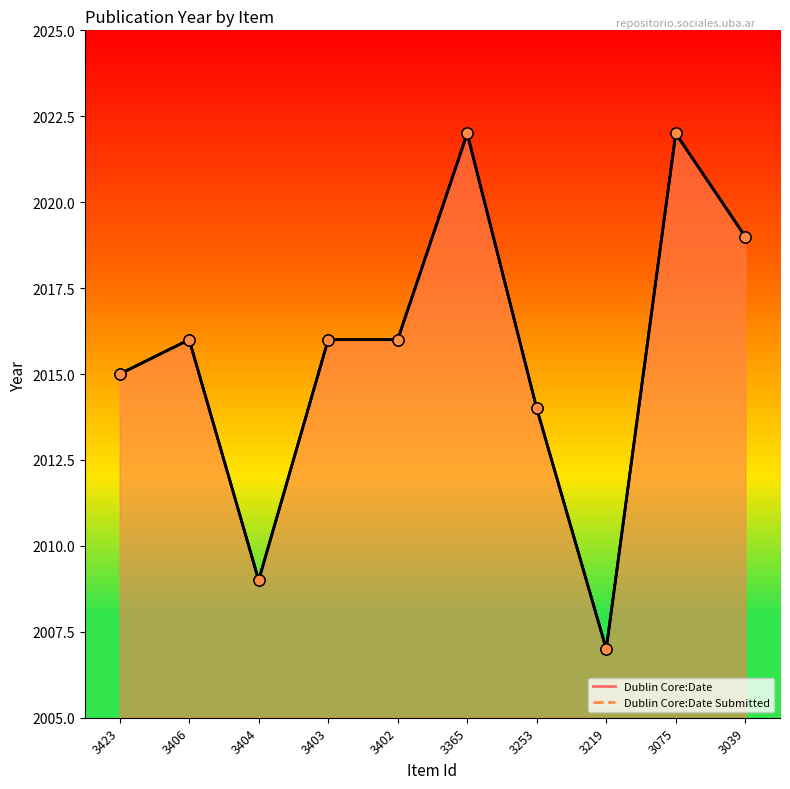

How many data points in Dublin Core:Date (line) are less than 2016?

4